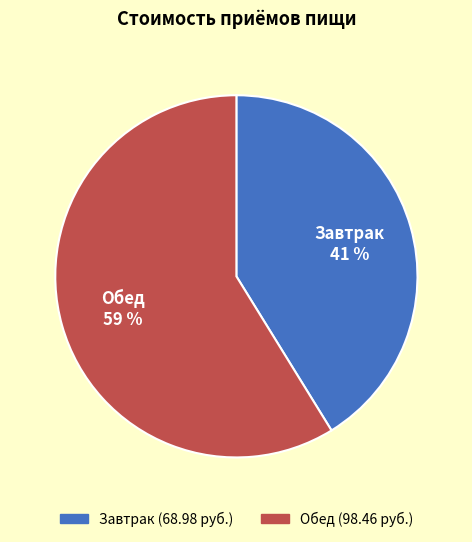

What percentage is the Обед slice, to the nearest percent?

59%